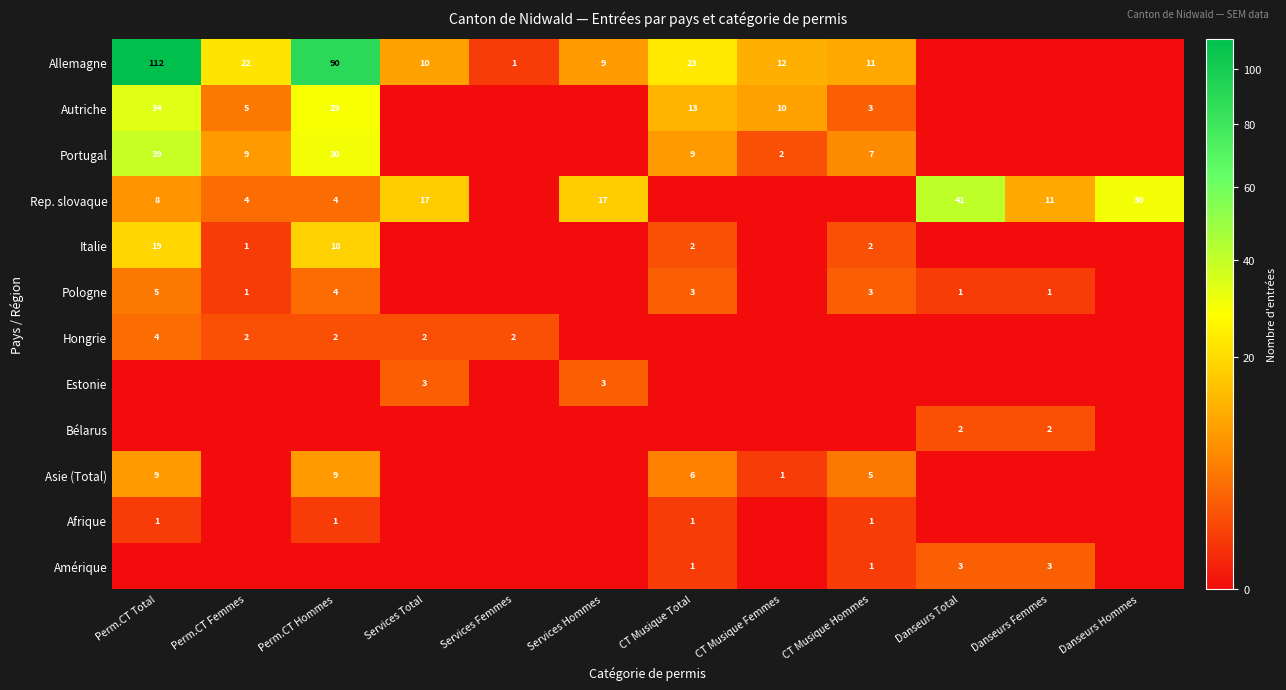

What is the difference between the Rep. slovaque values at Perm.CT Total and Services Total?

9